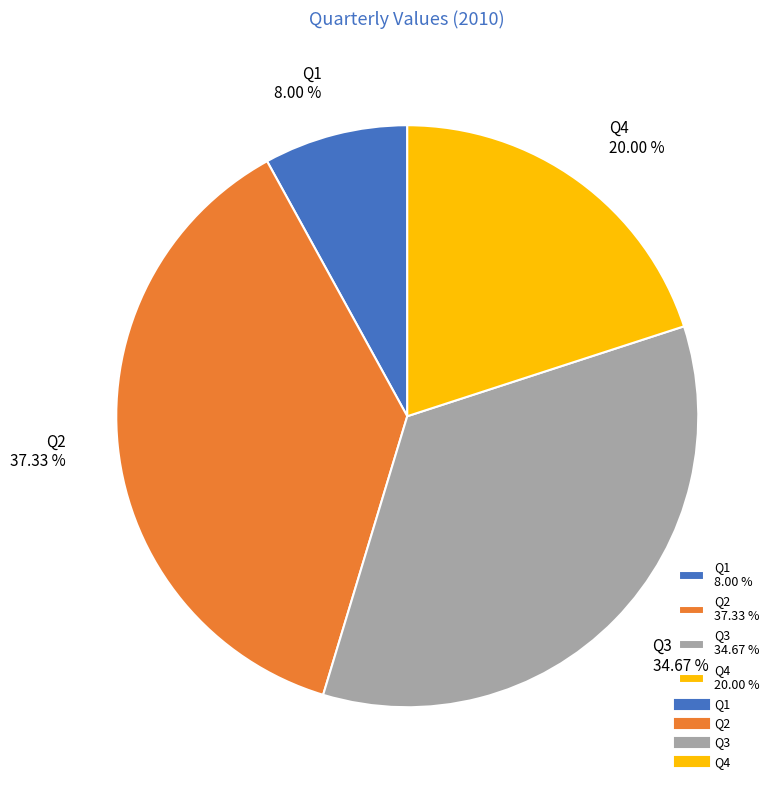

What is the smallest slice in the pie chart?

Q1